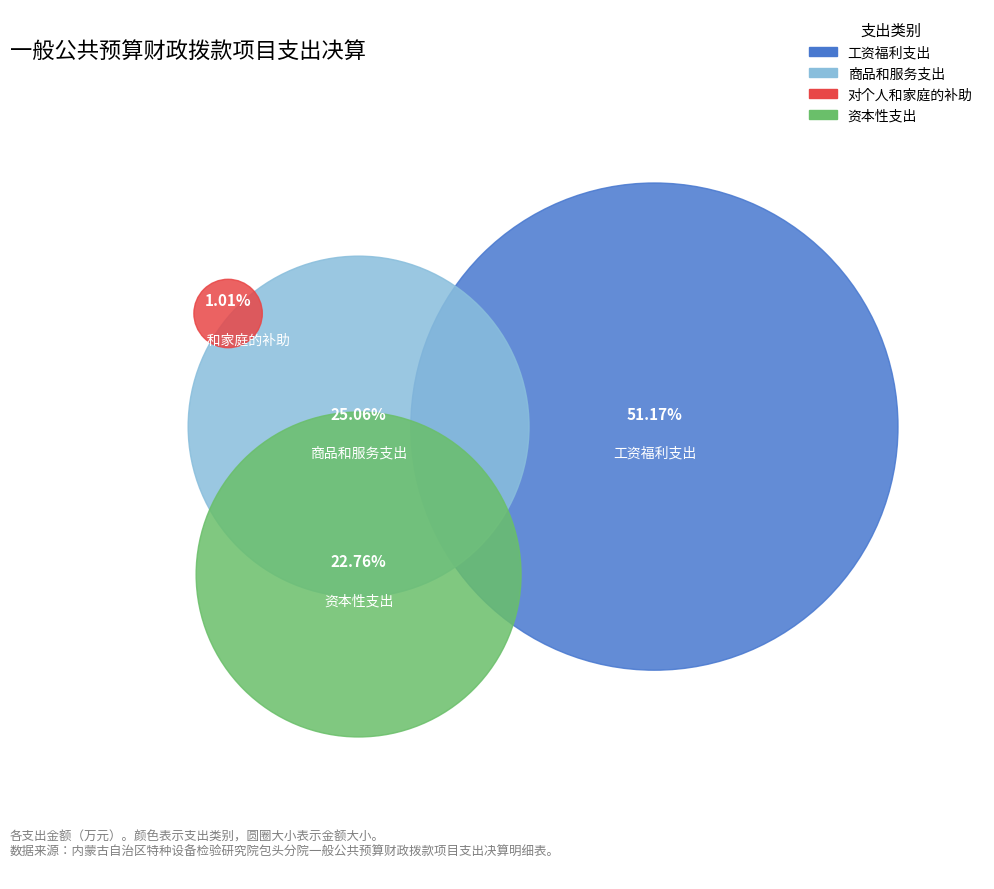

Which has a higher value, 商品和服务支出 or 工资福利支出?

工资福利支出